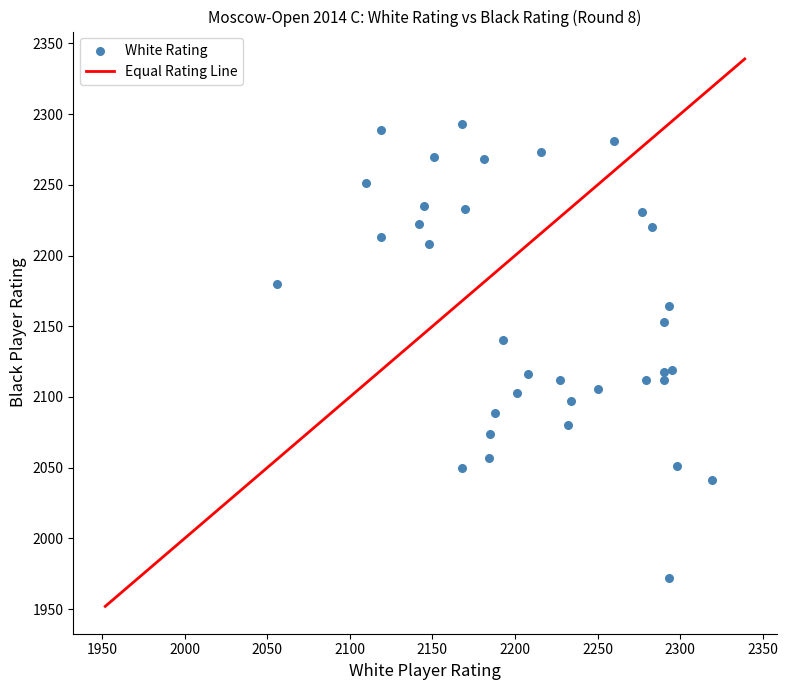

What is the range of Y values (max minus min)?

321